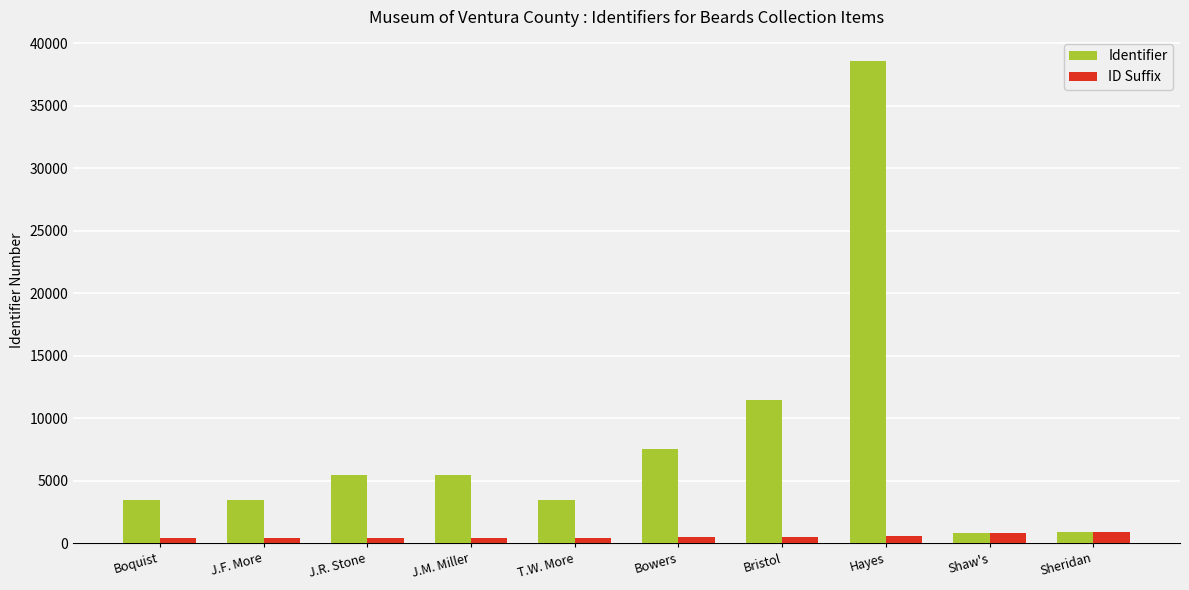

What is the sum of all Identifier values?

80574